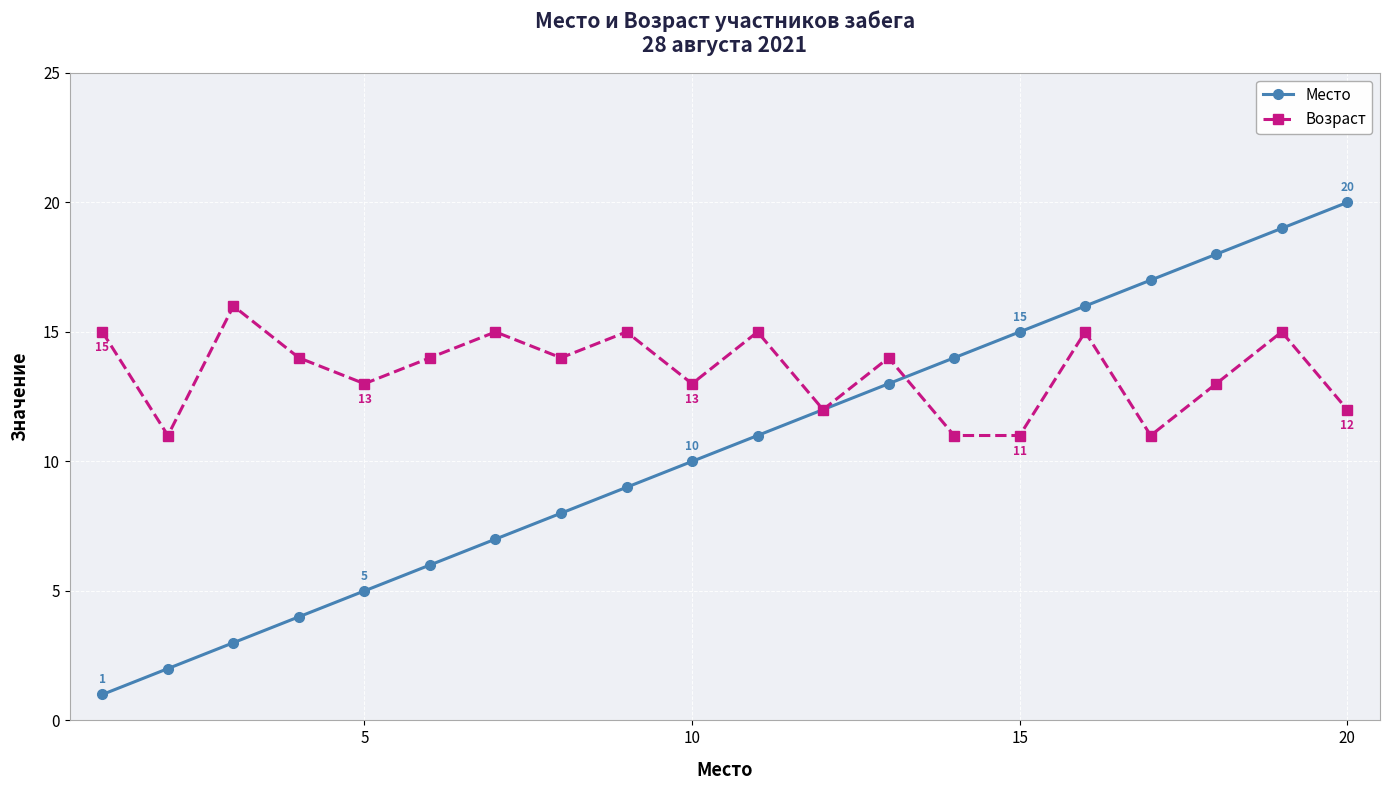

True or false: Возраст has more than 0 points higher than both neighbors.

True